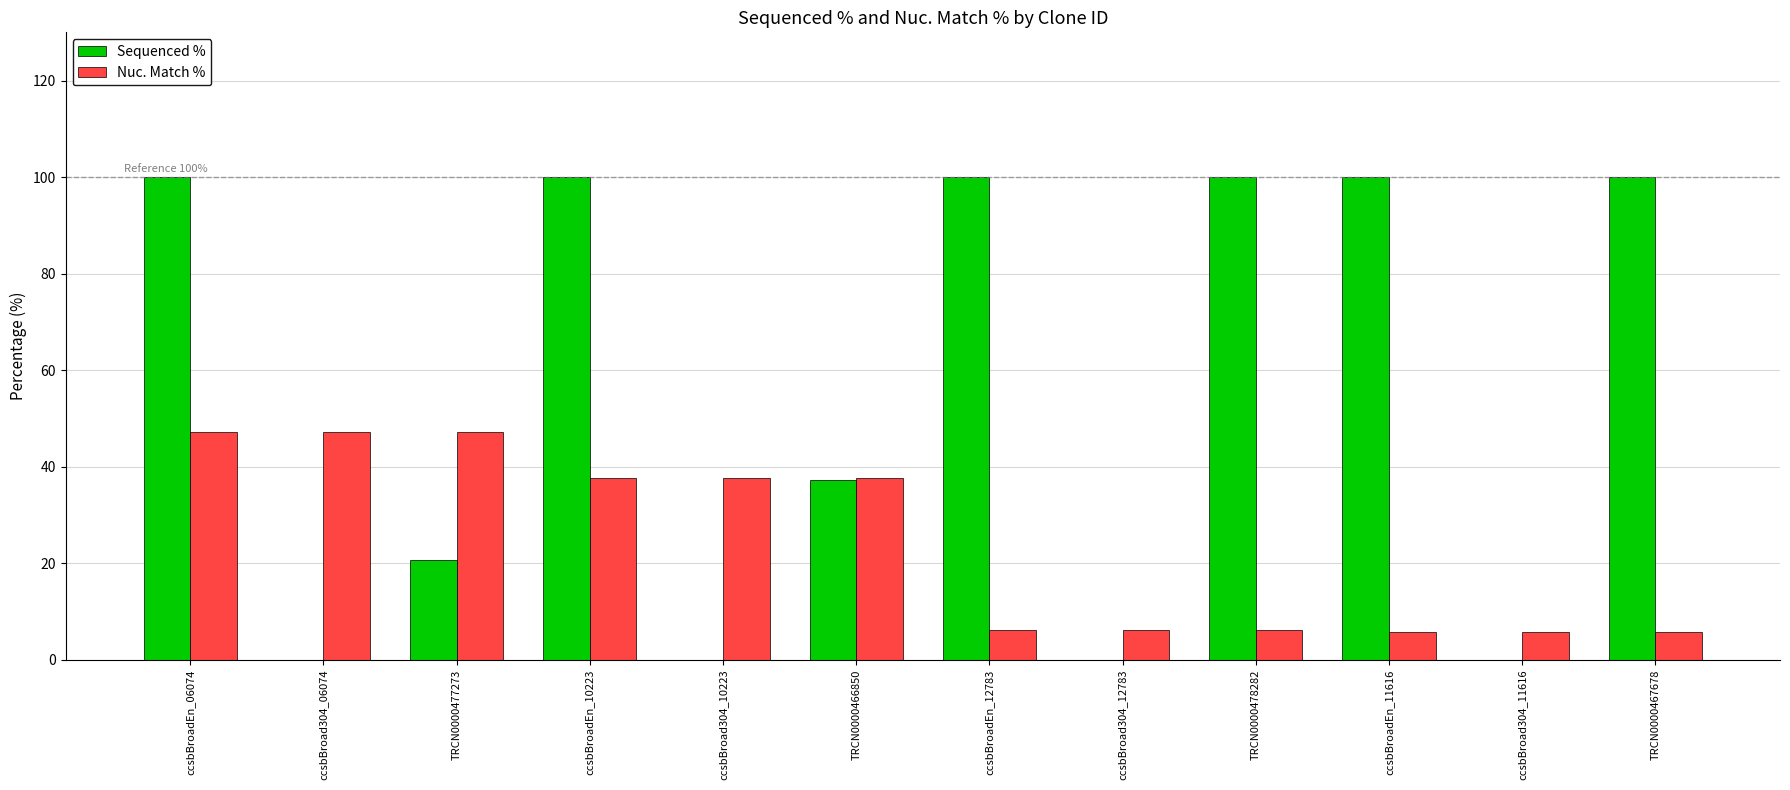

Which series has the largest total across all categories?

Sequenced %